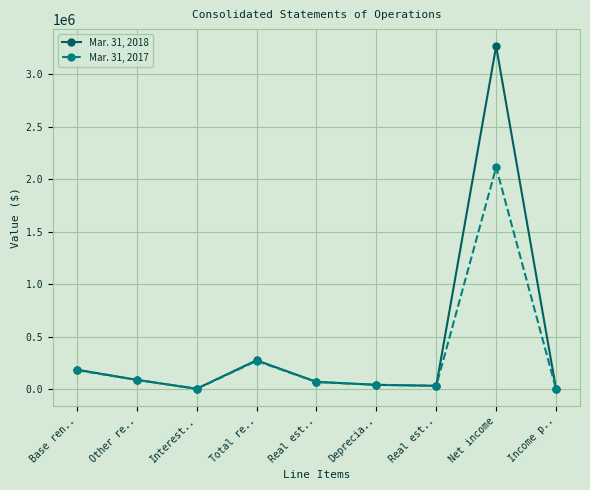

What is the average value of the Mar. 31, 2017 series?

309608.6